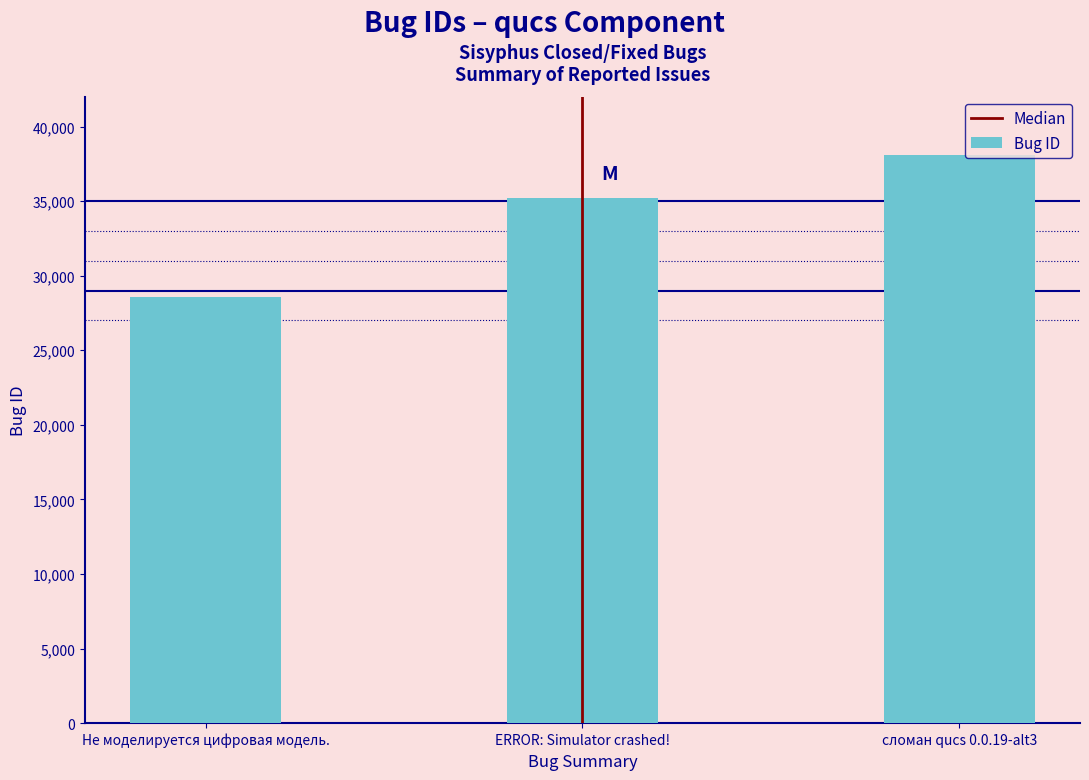

True or false: the data shows 54712 at сломан qucs 0.0.19-alt3.

False